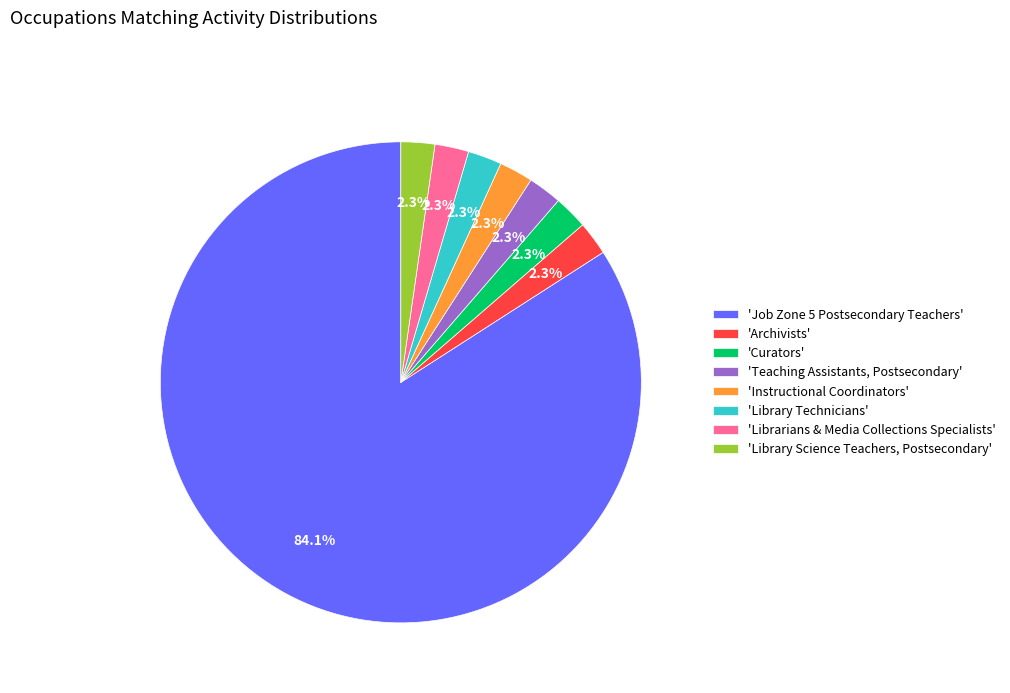

How much of the chart is everything except 'Librarians & Media Collections Specialists'?

97.7%